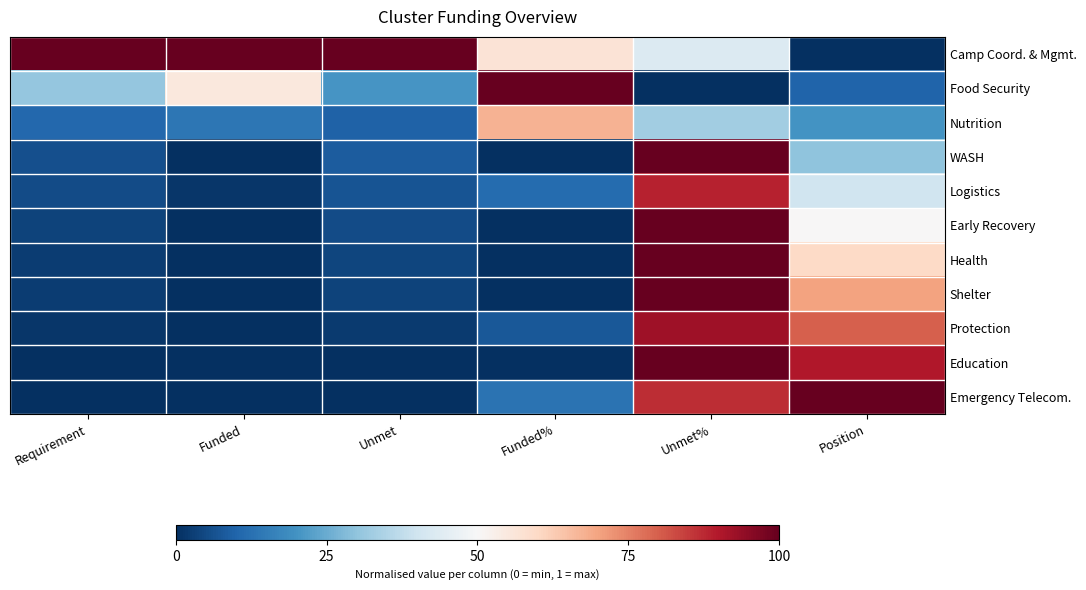

At Requirement, list the series in order from smallest to largest.

Emergency Telecom., Education, Protection, Shelter, Health, Early Recovery, Logistics, WASH, Nutrition, Food Security, Camp Coord. & Mgmt.